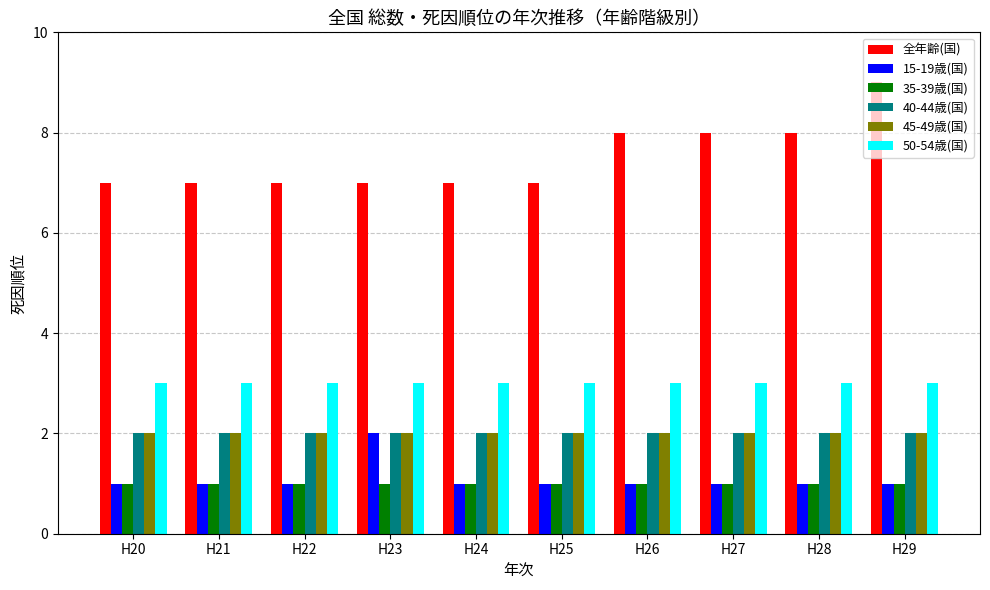

What is the greatest value displayed?

9